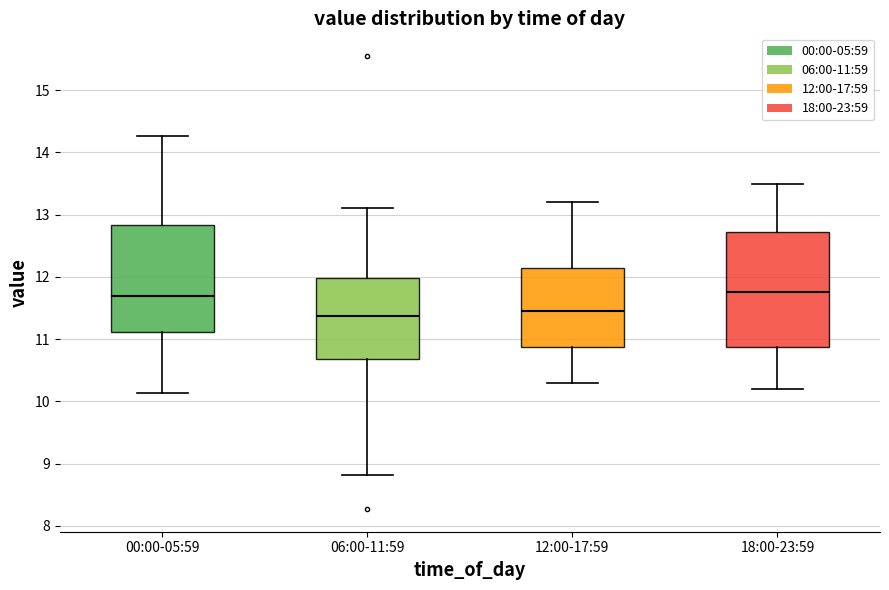

Reading left to right, transcribe this box plot: for each box, give where its median line is, the range the box spans, and where its two whiskers end, as read against the y-axis. The values are not printed on the chart, so give them approximately, as read against the axis.

00:00-05:59: median 11.7, box 11.1 to 12.8, whiskers 10.1 to 14.3
06:00-11:59: median 11.4, box 10.7 to 12.0, whiskers 8.8 to 13.1
12:00-17:59: median 11.5, box 10.9 to 12.2, whiskers 10.3 to 13.2
18:00-23:59: median 11.8, box 10.9 to 12.7, whiskers 10.2 to 13.5